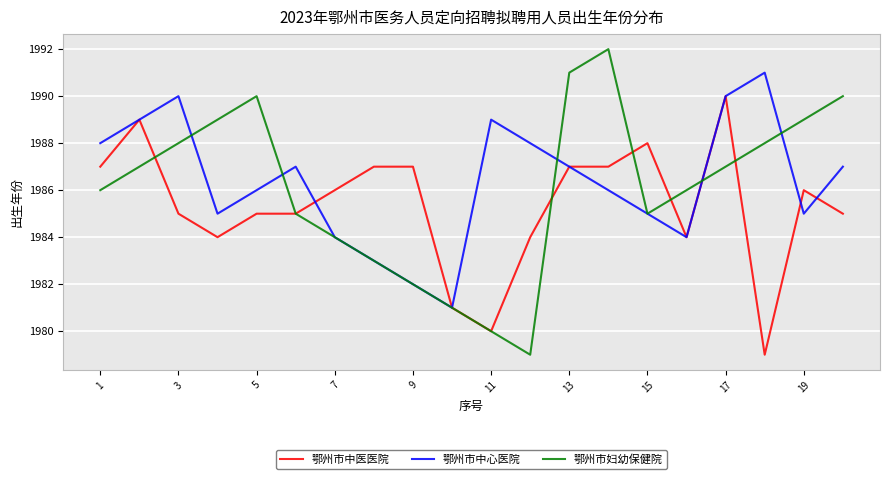

What is the lowest value of the 鄂州市中医医院 series?

1979